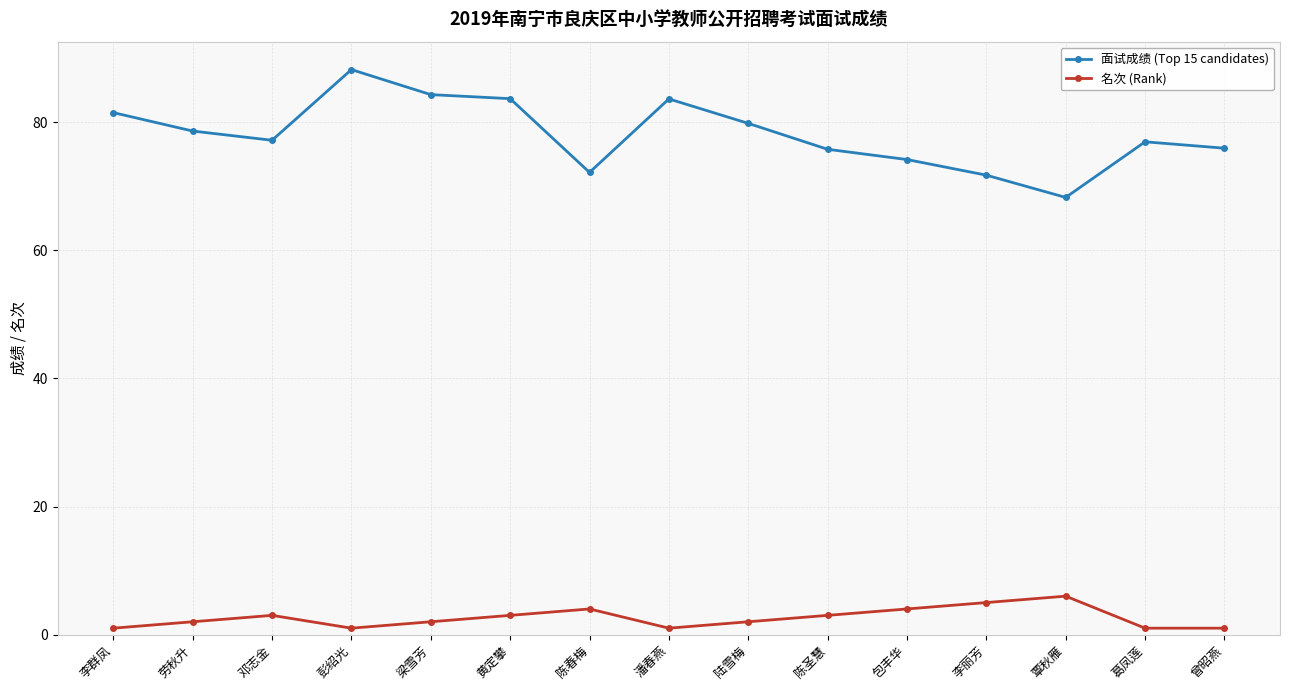

Rank the series by their maximum value, from lowest to highest.

名次 (Rank), 面试成绩 (Top 15 candidates)